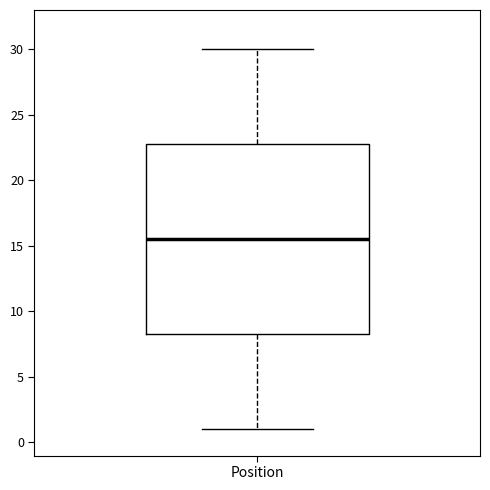

Read this box plot against the y-axis: the position of the median line, the range covered by the box, and the ends of both whiskers. The values are not printed on the chart, so give them approximately, as read against the axis.

median 15.5, box 8.5 to 23.0, whiskers 1.0 to 30.0